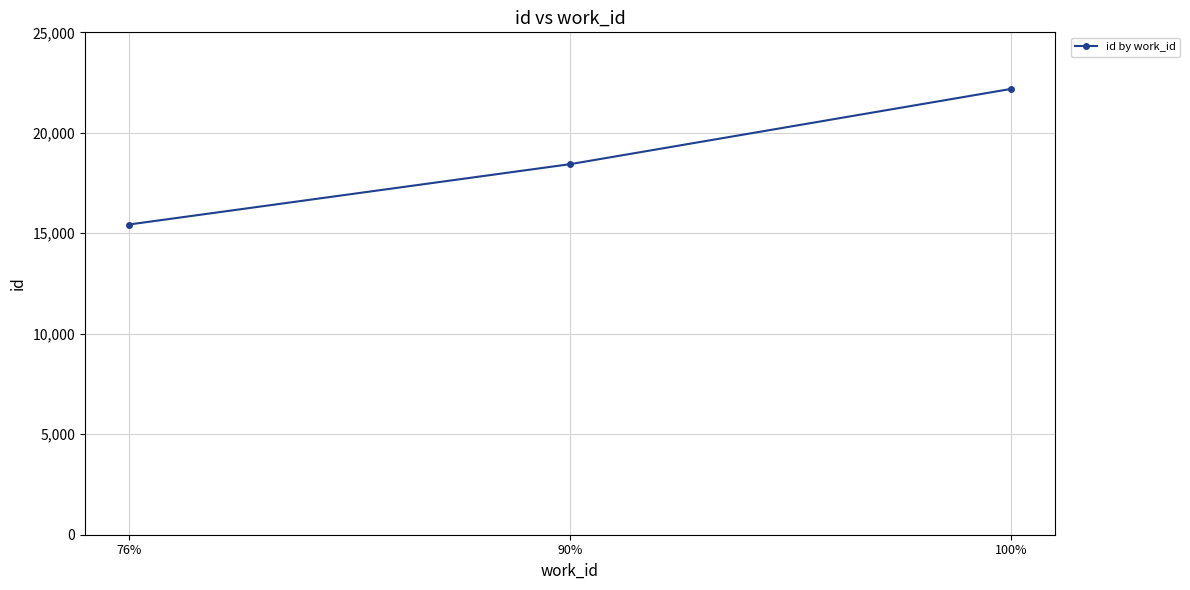

List the labels in order of value, smallest first.

76%, 90%, 100%